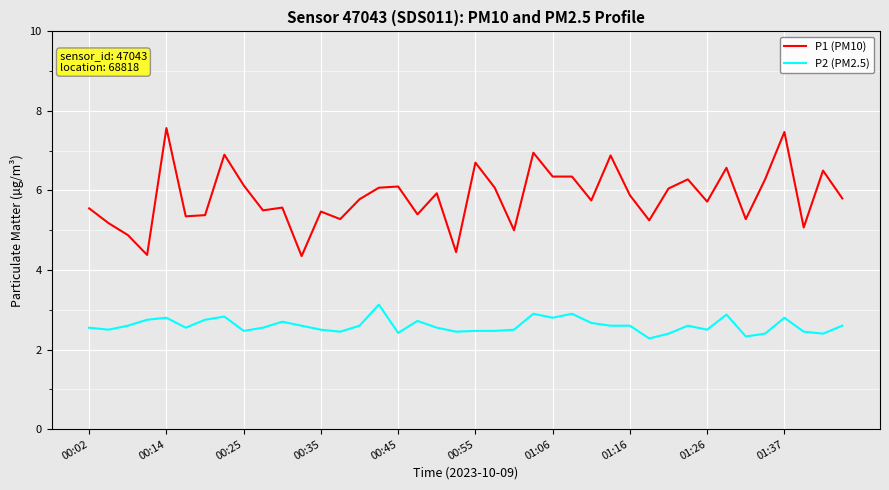

How many distinct data groups are displayed?

2